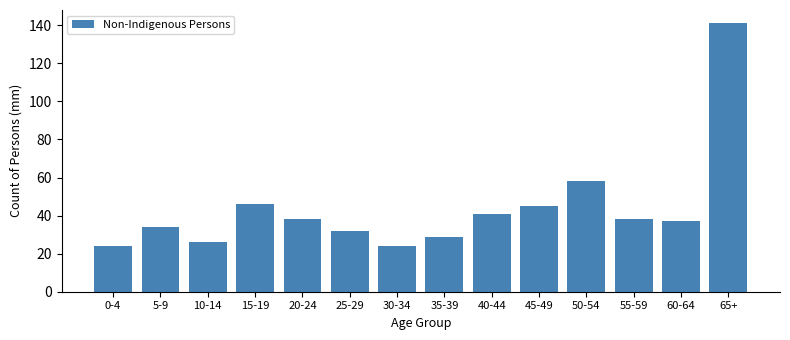

Reading right to left, extract all data points from this chart.

65+=141	60-64=37	55-59=38	50-54=58	45-49=45	40-44=41	35-39=29	30-34=24	25-29=32	20-24=38	15-19=46	10-14=26	5-9=34	0-4=24